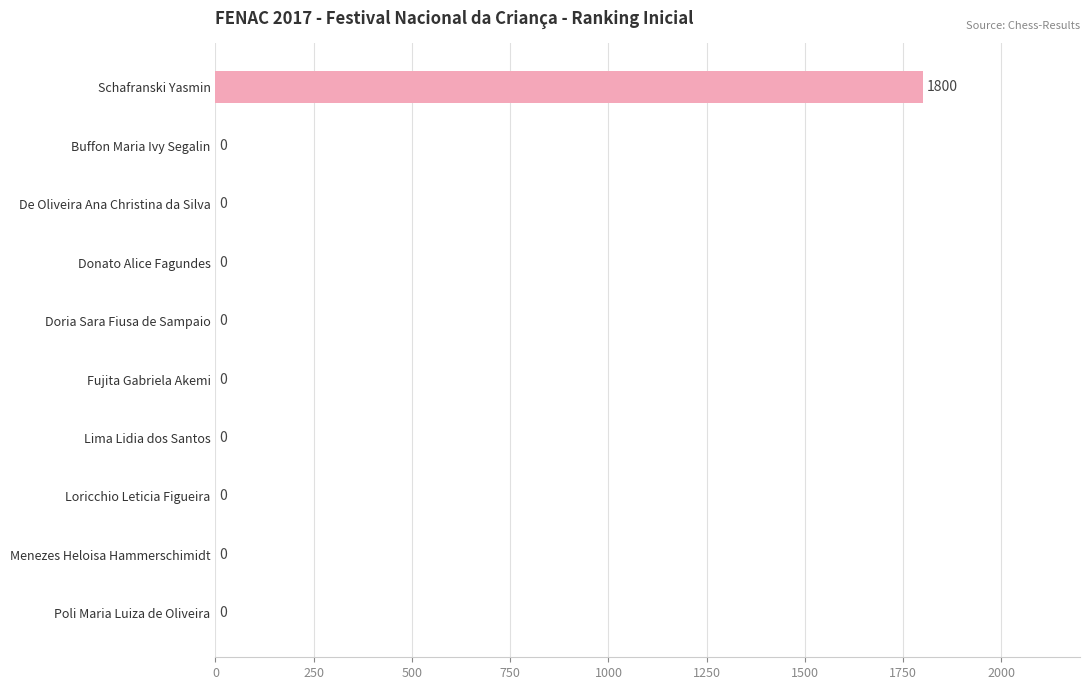

Which label corresponds to the largest value in the chart?

Schafranski Yasmin